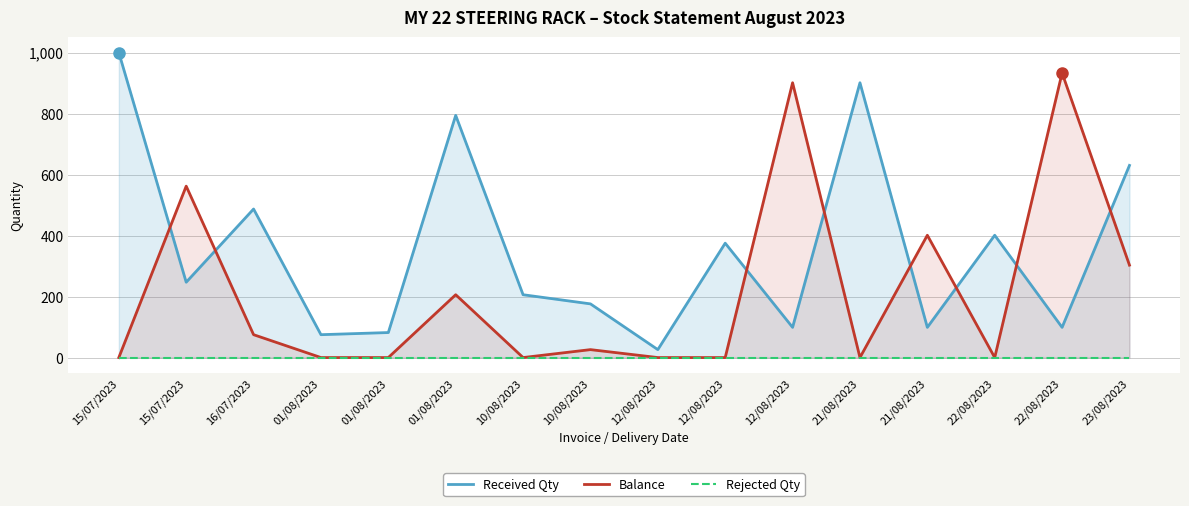

Which series has the largest total across all categories?

Received Qty